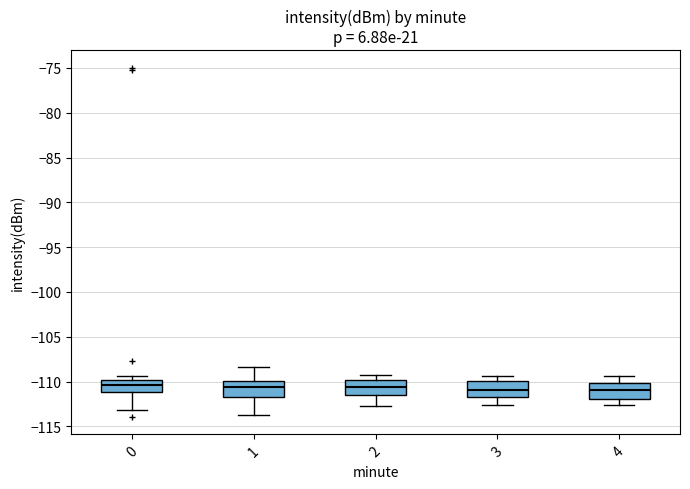

Reading left to right, transcribe this box plot: for each box, give where its median line is, the range the box spans, and where its two whiskers end, as read against the y-axis. The values are not printed on the chart, so give them approximately, as read against the axis.

0: median -110.5, box -111.0 to -110.0, whiskers -113.0 to -109.5
1: median -110.5, box -111.5 to -110.0, whiskers -113.5 to -108.5
2: median -110.5, box -111.5 to -110.0, whiskers -112.5 to -109.5
3: median -111.0, box -111.5 to -110.0, whiskers -112.5 to -109.5
4: median -111.0, box -112.0 to -110.0, whiskers -112.5 to -109.5